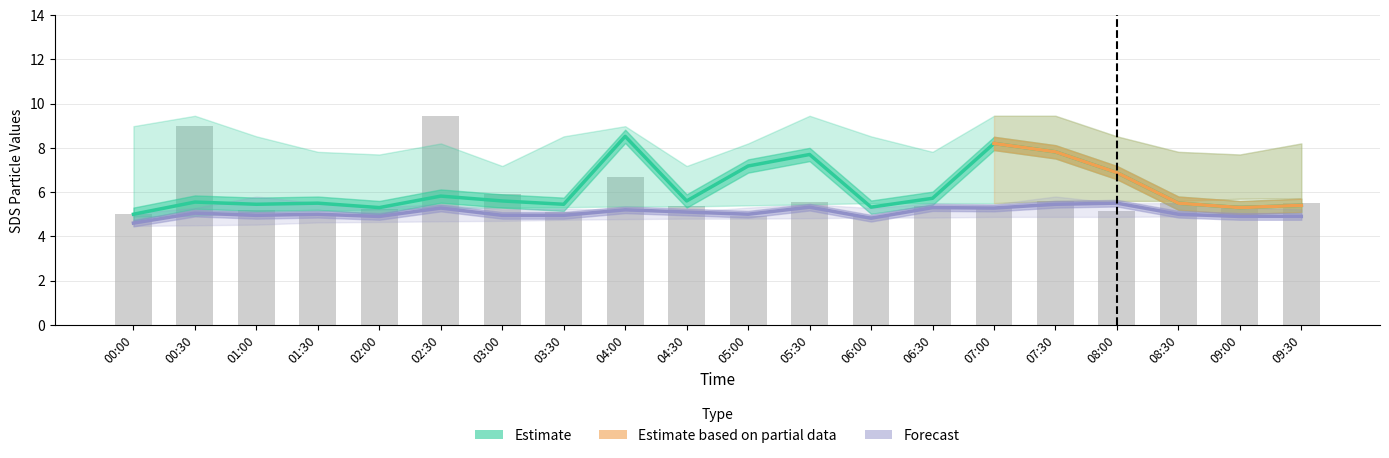

What is the label of the 16th bar from the right?

02:00